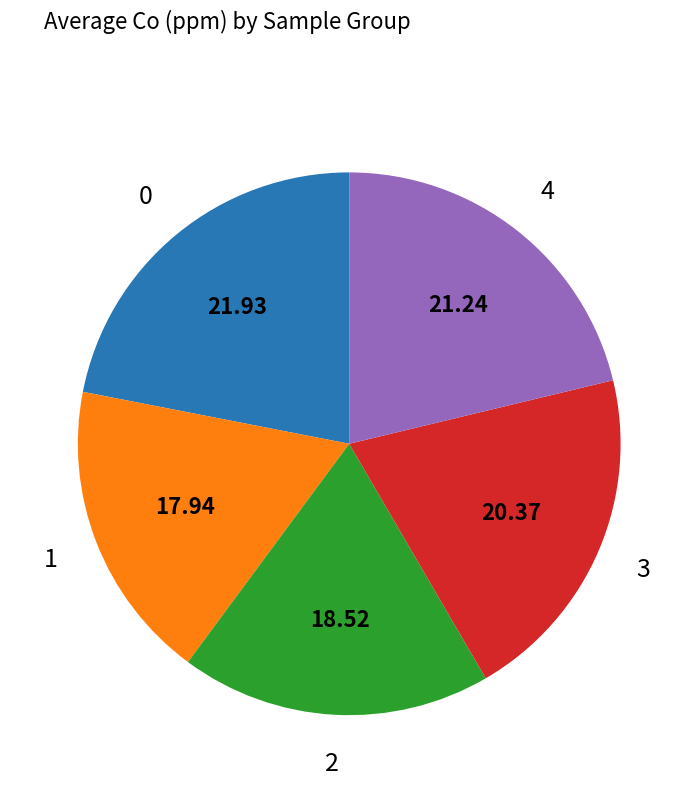

How many segments does this pie chart have?

5